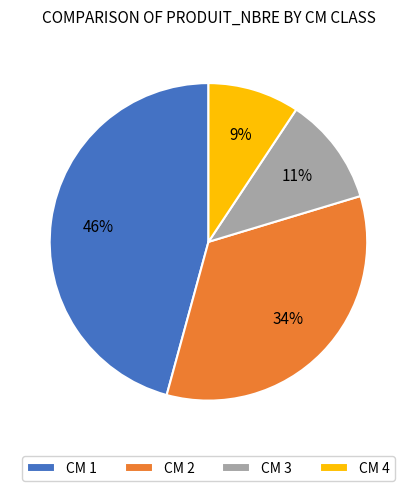

To the nearest percent, what percentage of the pie is CM 2?

34%